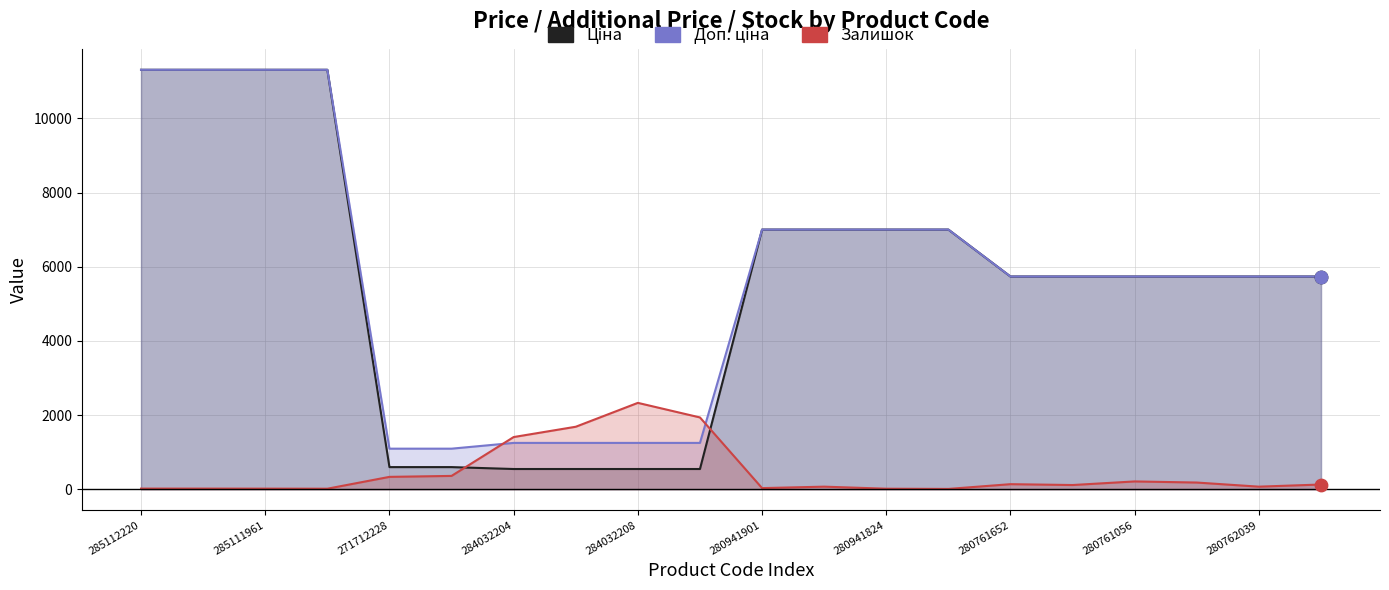

What are all the series names shown in the legend?

Ціна, Доп. ціна, Залишок